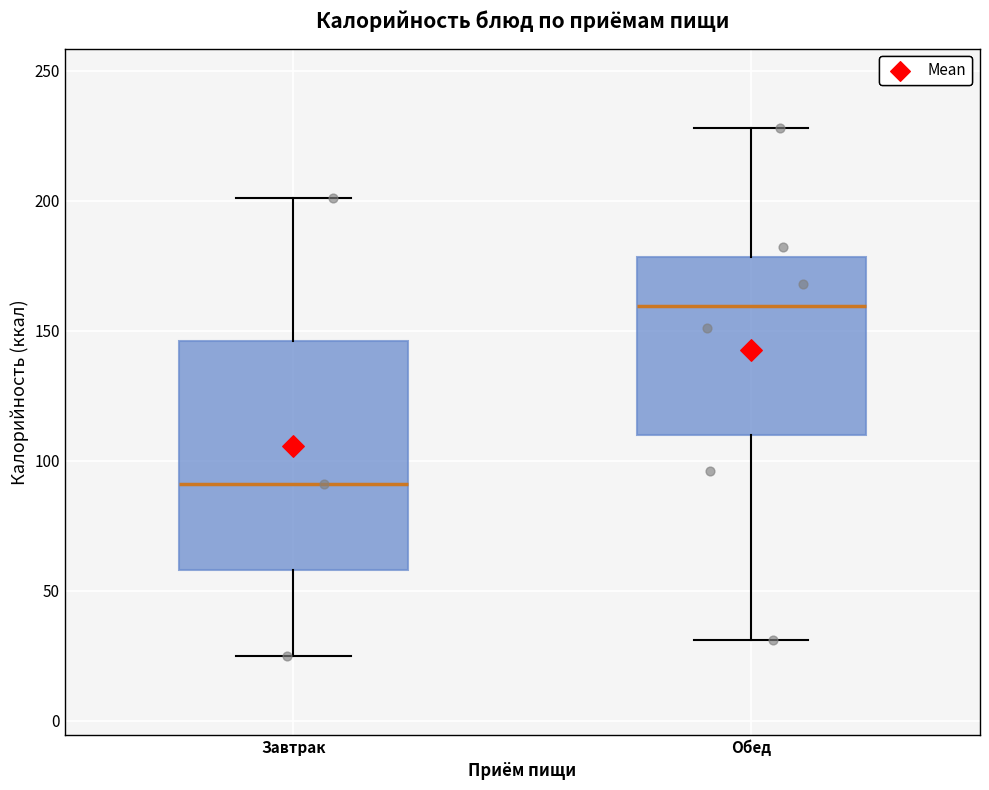

Reading left to right, read every box against the y-axis: the position of its median line, the range the box covers, and the ends of its whiskers. The values are not printed on the chart, so give them approximately, as read against the axis.

Завтрак: median 90, box 60 to 145, whiskers 25 to 200
Обед: median 160, box 110 to 180, whiskers 30 to 230